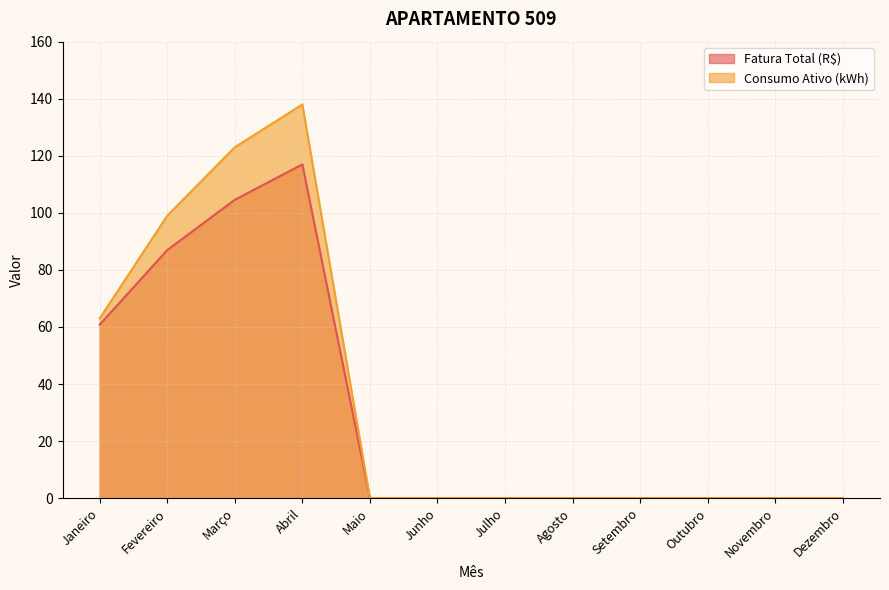

True or false: Consumo Ativo (kWh) and Fatura Total (R$) intersect in this chart.

False